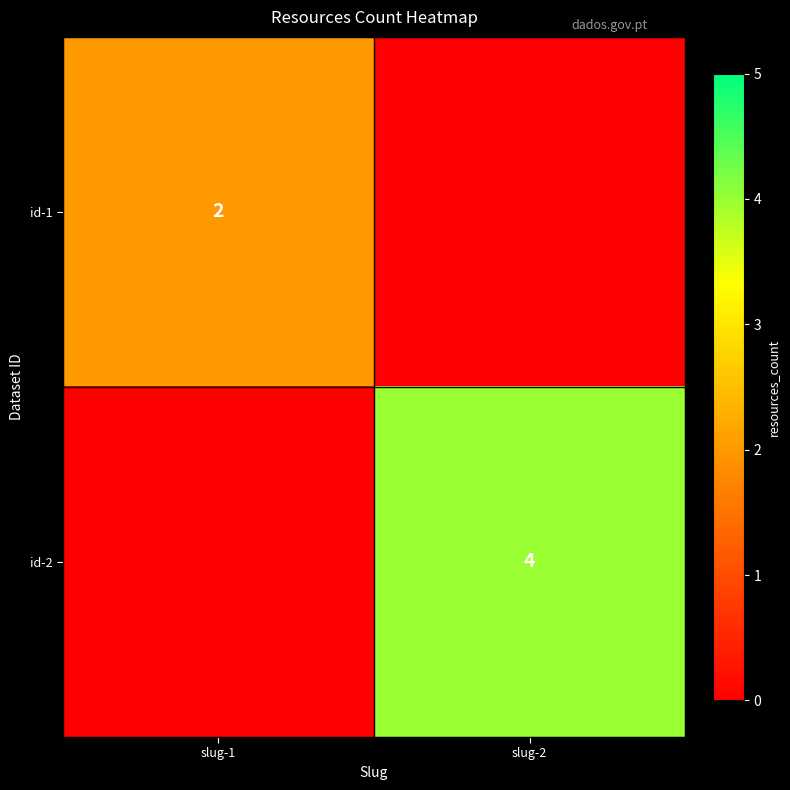

The value of id-2 at slug-2 is 1. True or false?

False